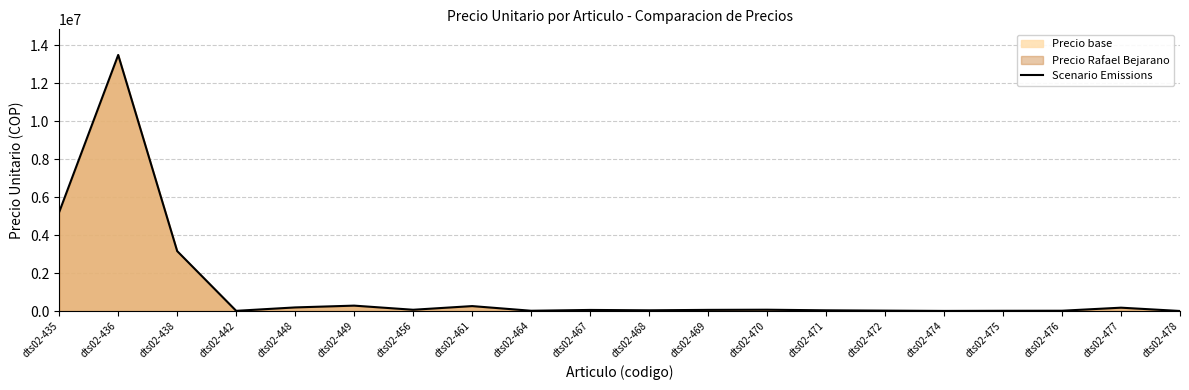

List the labels in order of value, largest first.

dts02-436, dts02-435, dts02-438, dts02-449, dts02-461, dts02-448, dts02-477, dts02-470, dts02-456, dts02-469, dts02-467, dts02-468, dts02-471, dts02-472, dts02-476, dts02-464, dts02-475, dts02-442, dts02-474, dts02-478